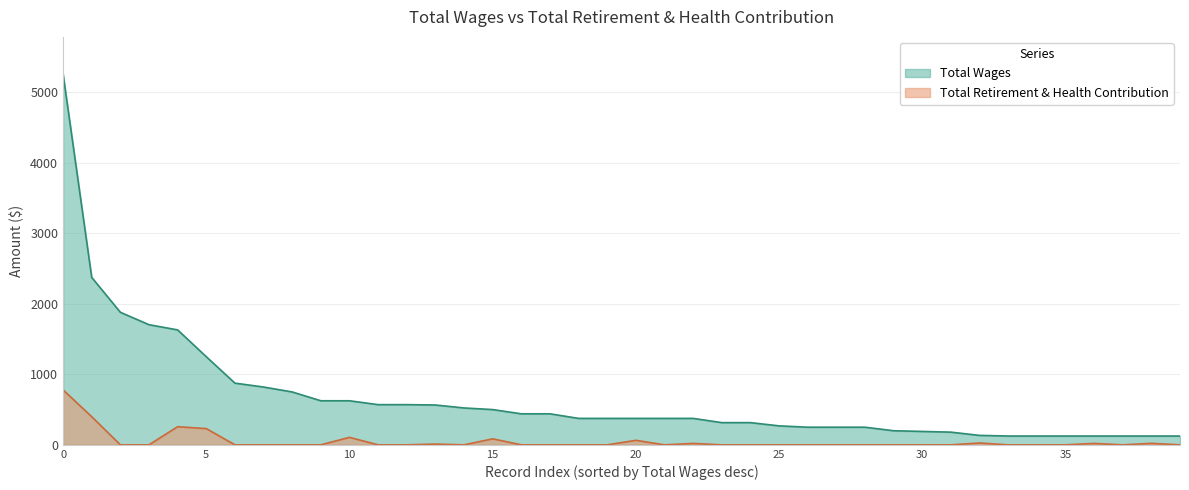

How many data points in Total Wages are above 375?

18